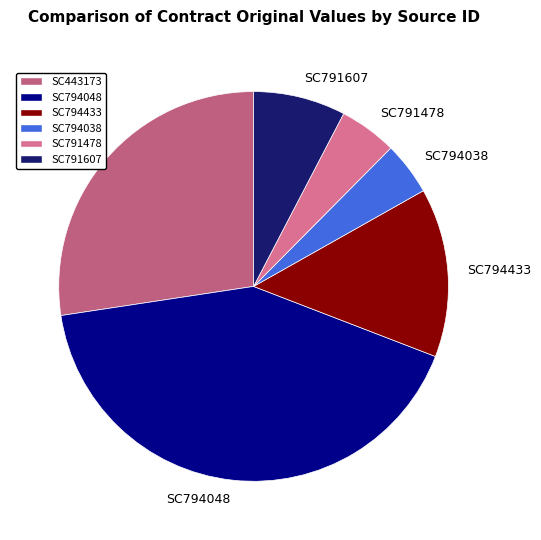

How many segments does this pie chart have?

6